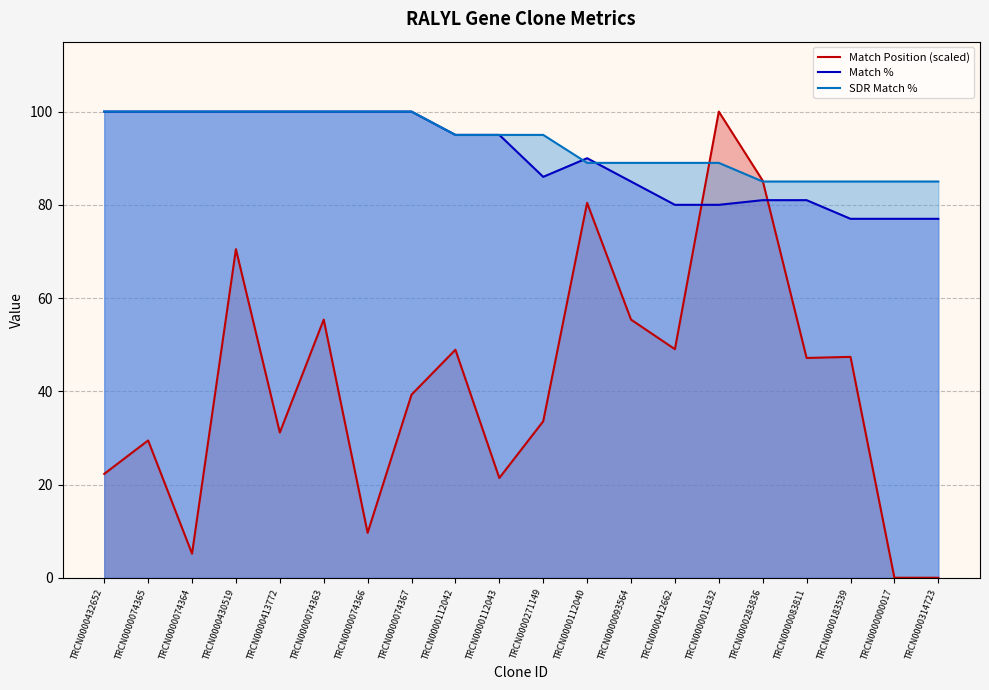

At which category does Match Position (scaled) reach its first local valley?

TRCN0000074364